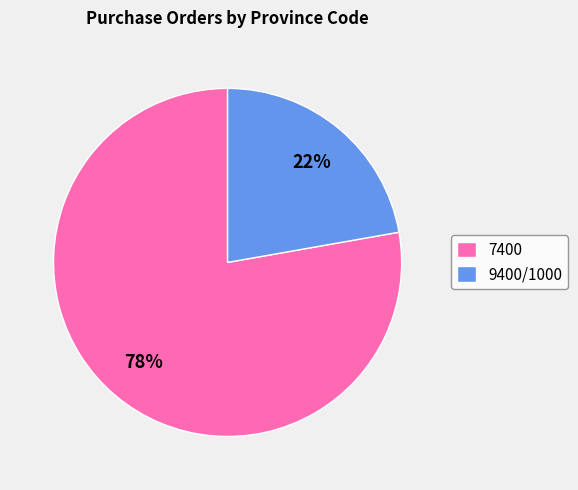

True or false: 7400 accounts for 78% of the total.

True